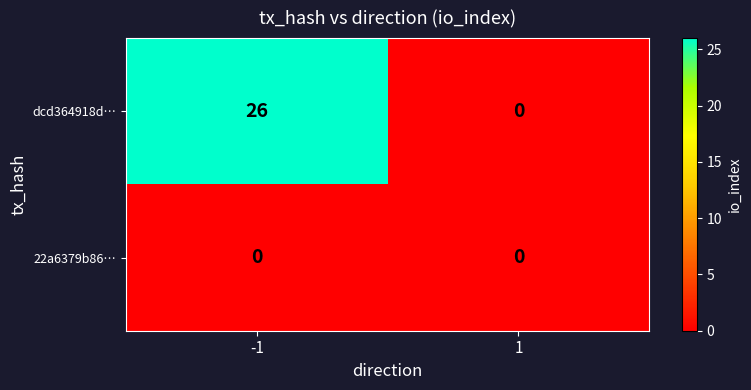

The 22a6379b86… series shows 0 at 1. True or false?

True